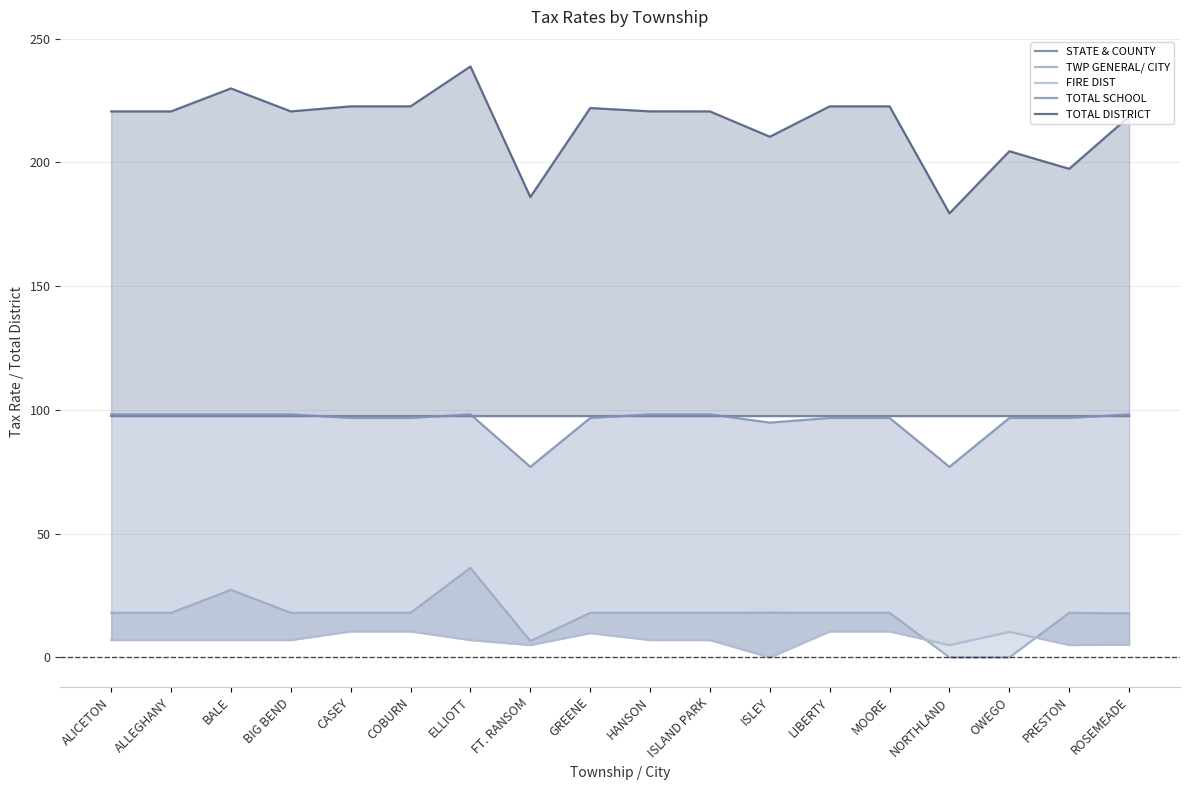

Reading left to right, transcribe all the data shown in this chart.

STATE & COUNTY: 97.4	97.4	97.4	97.4	97.4	97.4	97.4	97.4	97.4	97.4	97.4	97.4	97.4	97.4	97.4	97.4	97.4	97.4
TWP GENERAL/ CITY: 18.0	18.0	27.3	18.0	18.0	18.0	36.2	6.6	18.0	18.0	18.0	18.1	18.0	18.0	0.0	0.0	18.0	17.8
FIRE DIST: 7.0	7.0	7.0	7.0	10.5	10.5	7.0	5.0	9.8	7.0	7.0	0.0	10.5	10.5	5.0	10.3	5.0	5.1
TOTAL SCHOOL: 98.2	98.2	98.2	98.2	96.8	96.8	98.2	77.0	96.8	98.2	98.2	94.9	96.8	96.8	77.0	96.8	96.8	98.2
TOTAL DISTRICT: 220.7	220.7	229.9	220.7	222.7	222.7	238.8	186.0	222.0	220.7	220.7	210.4	222.7	222.7	179.4	204.6	197.4	218.6